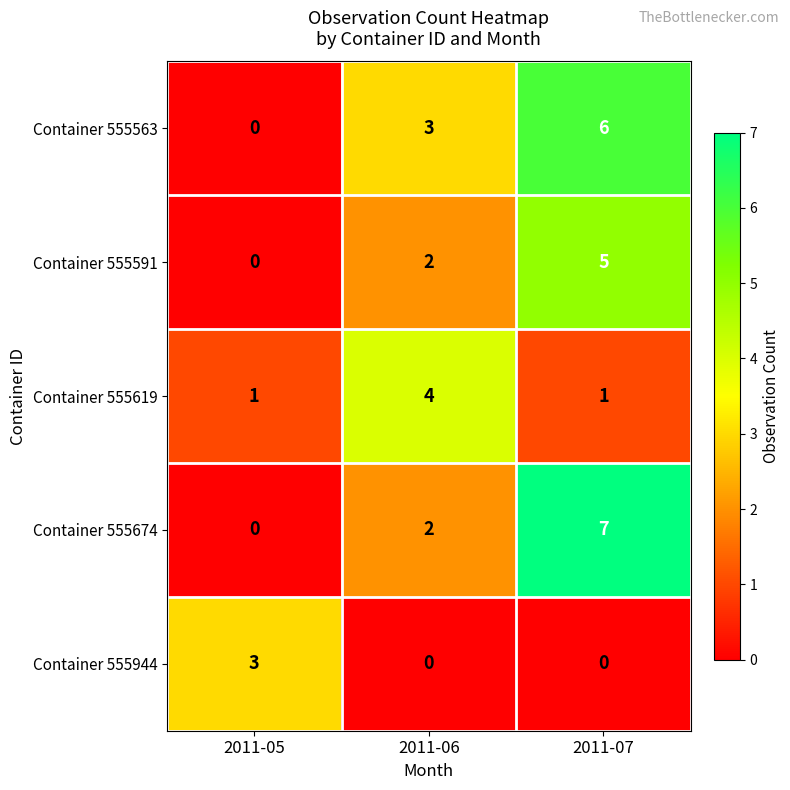

Count the number of categories in the chart.

3